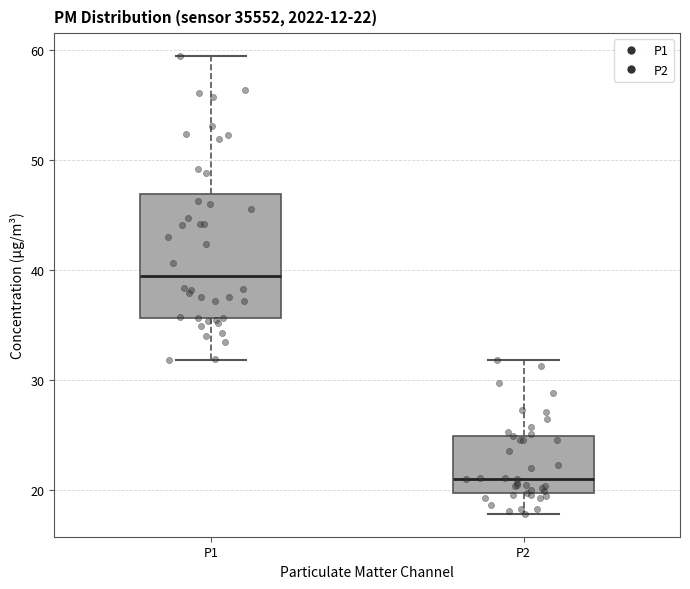

Which box's median line is the lowest?

P2